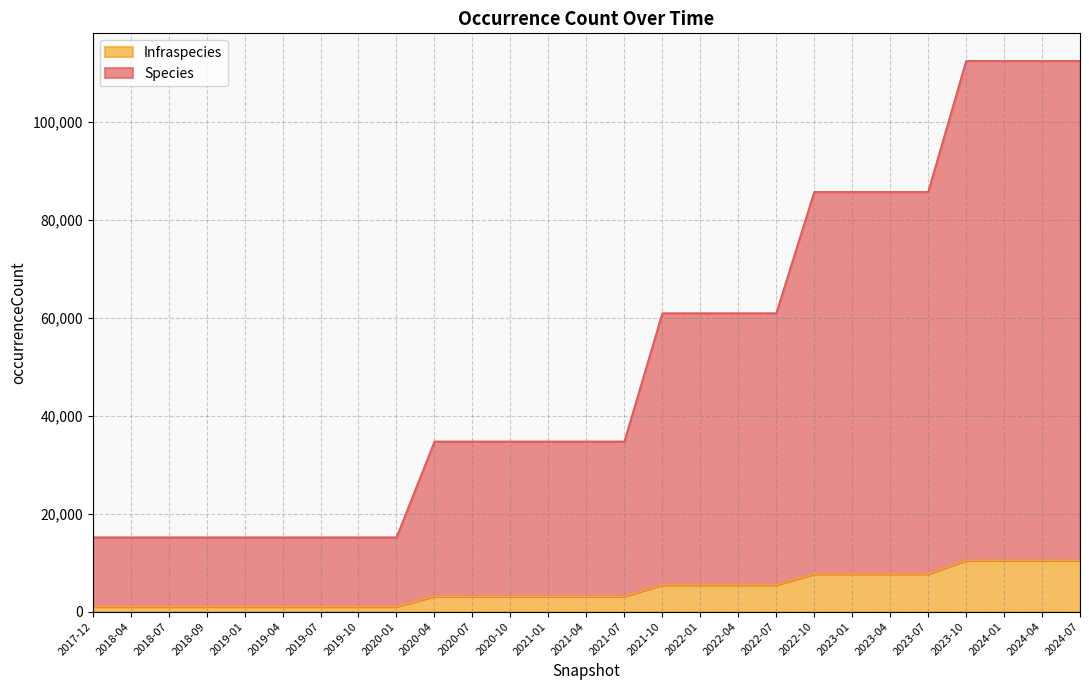

List the series in order of their overall mean, highest first.

Species, Infraspecies